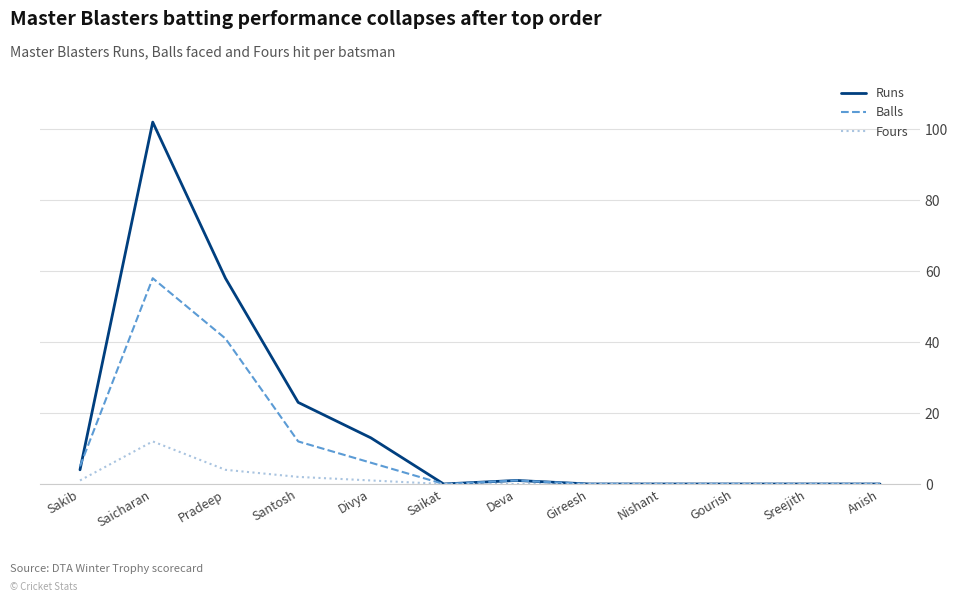

What position from the left is Gireesh?

8